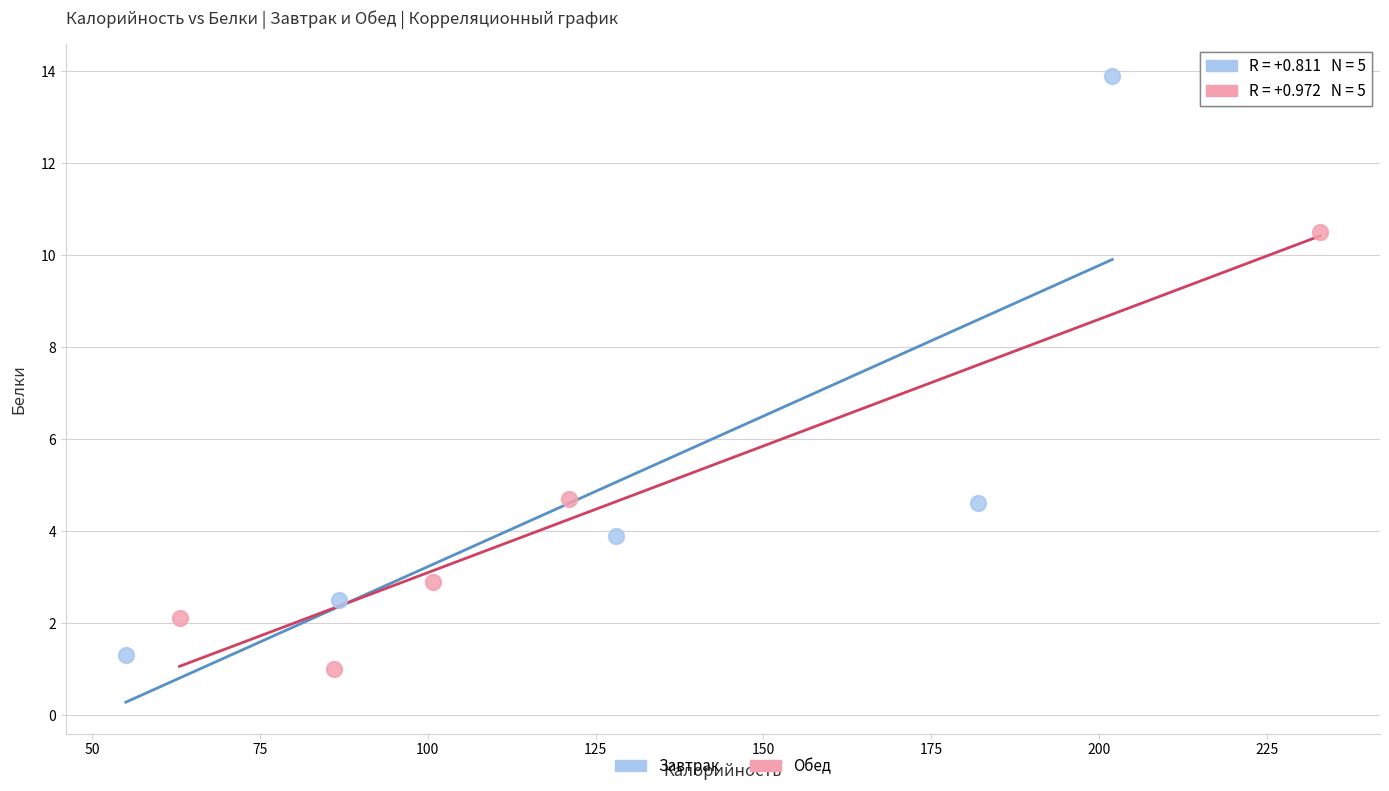

Which series has the largest Y range (max minus min)?

Завтрак